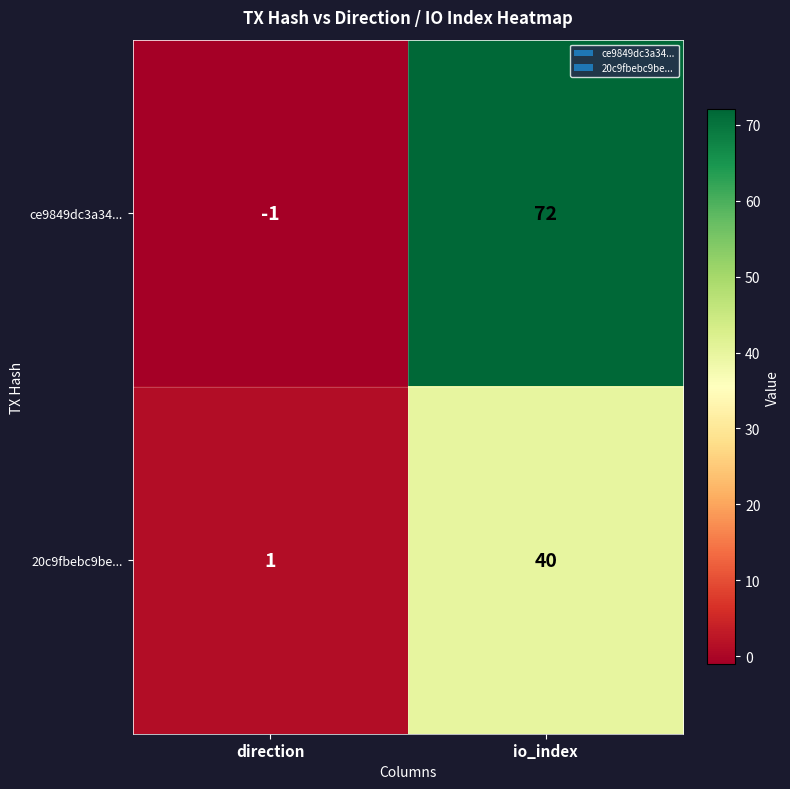

Reading left to right, what are all the values shown in this chart?

ce9849dc3a34...: -1	72
20c9fbebc9be...: 1	40